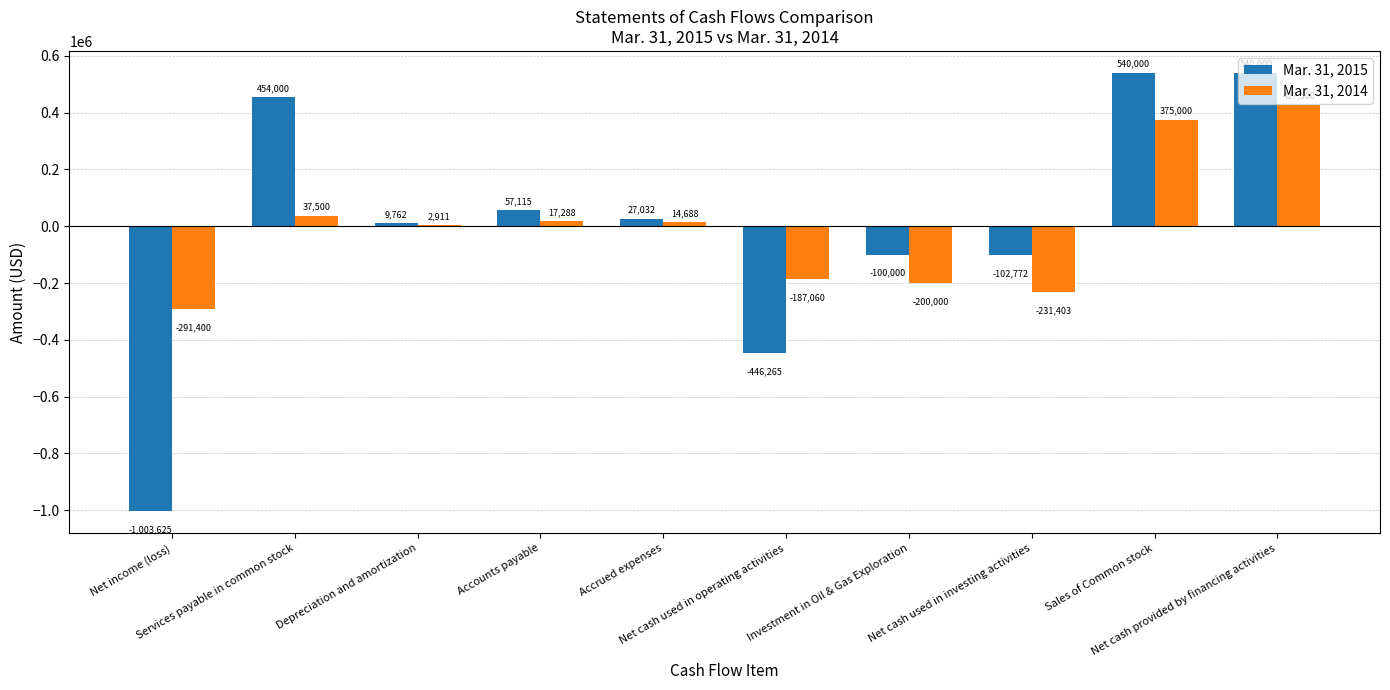

What is the sum of all Mar. 31, 2015 values?

-24753